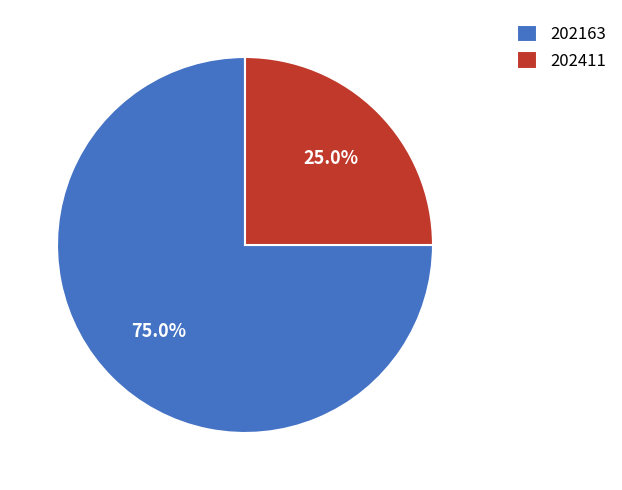

To the nearest percent, what percentage of the pie is 202163?

75%